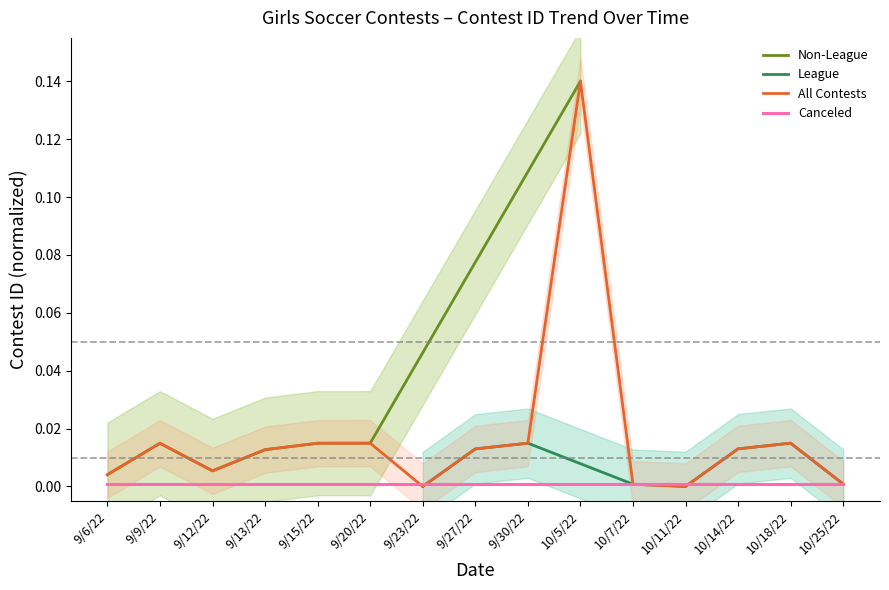

Reading left to right, transcribe all the data shown in this chart.

0.0	0.0	0.0	0.0	0.0	0.0	0.0	0.0	0.0	0.1	0.0	0.0	0.0	0.0	0.0